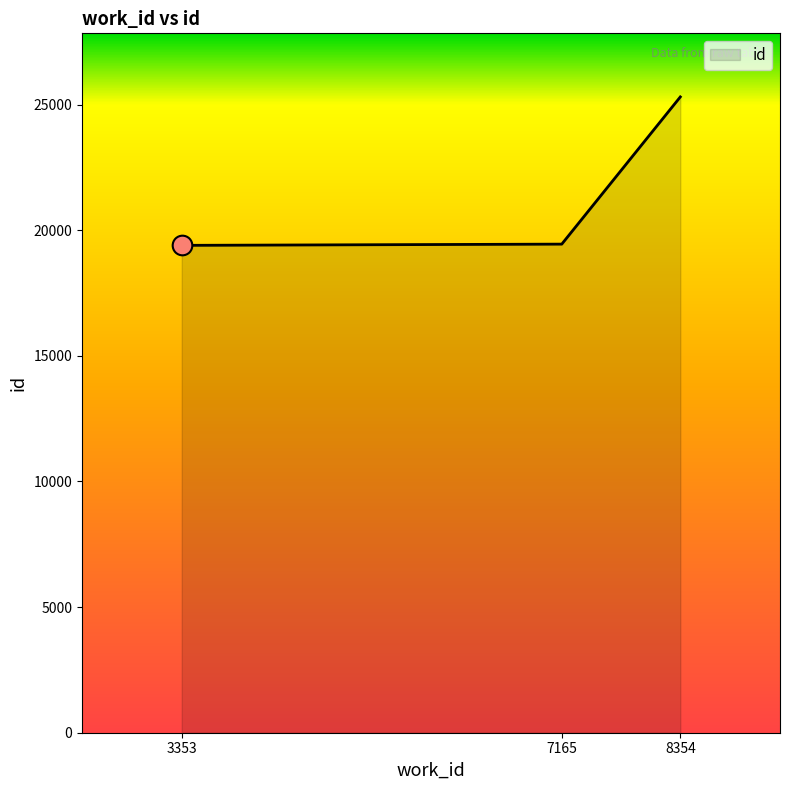

What is the change in value from 3353 to 7165?

+49